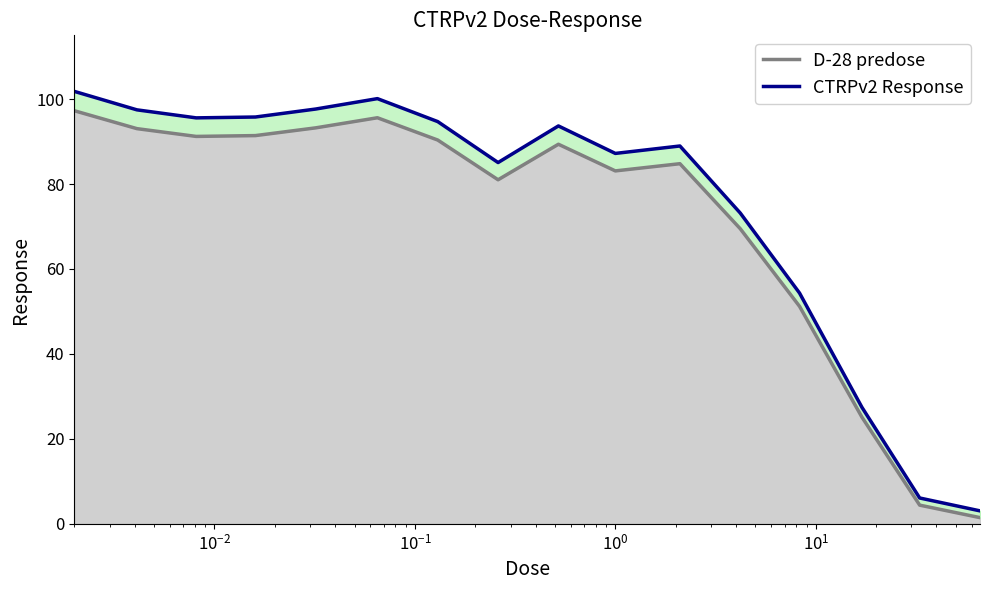

In CTRPv2 Response, how many points are higher than both neighbors (excluding endpoints)?

3